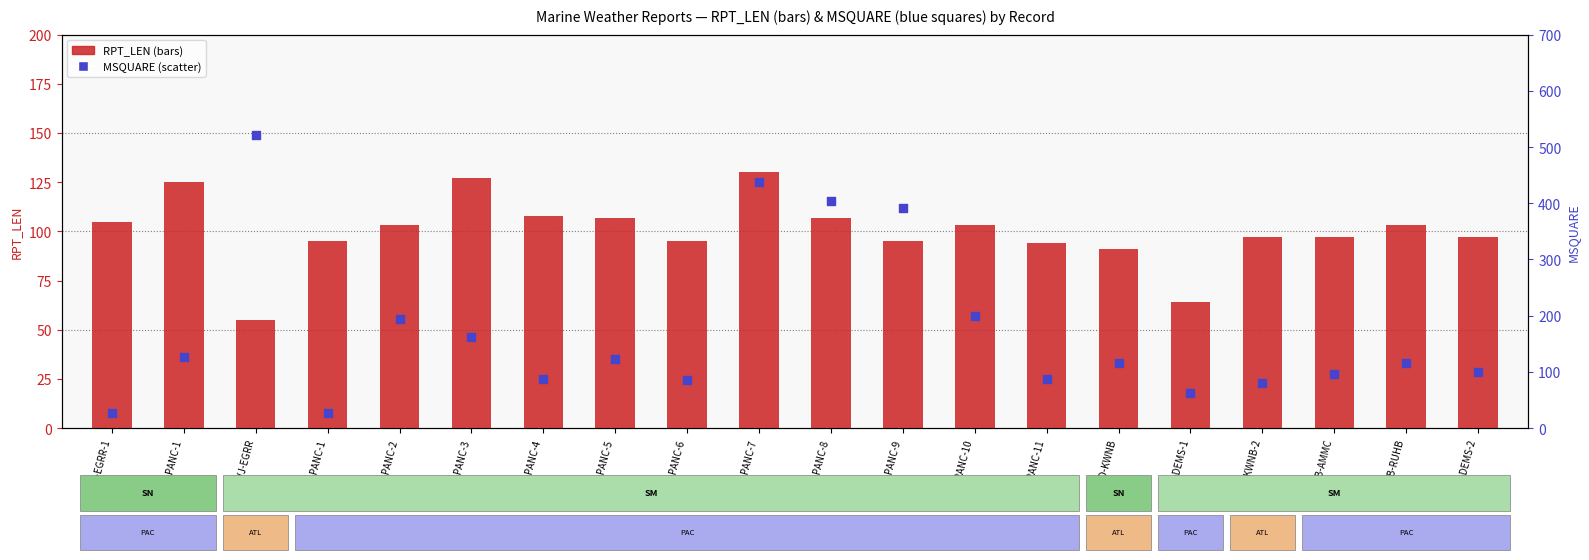

Which series has the largest total across all categories?

MSQUARE